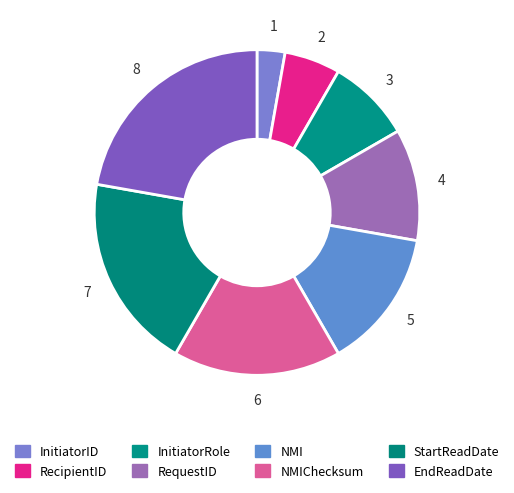

What is the change in value from InitiatorRole to StartReadDate?

+4